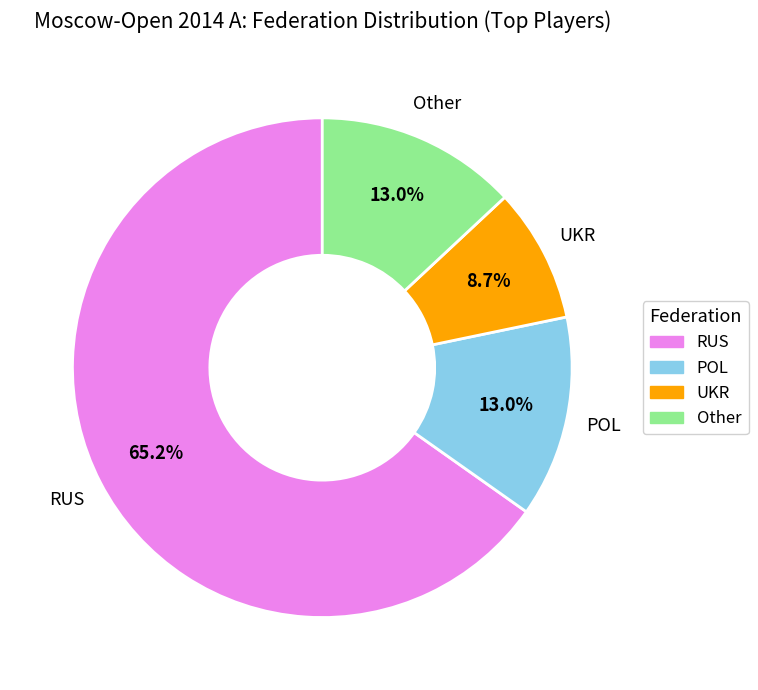

Does any single category account for the majority?

Yes